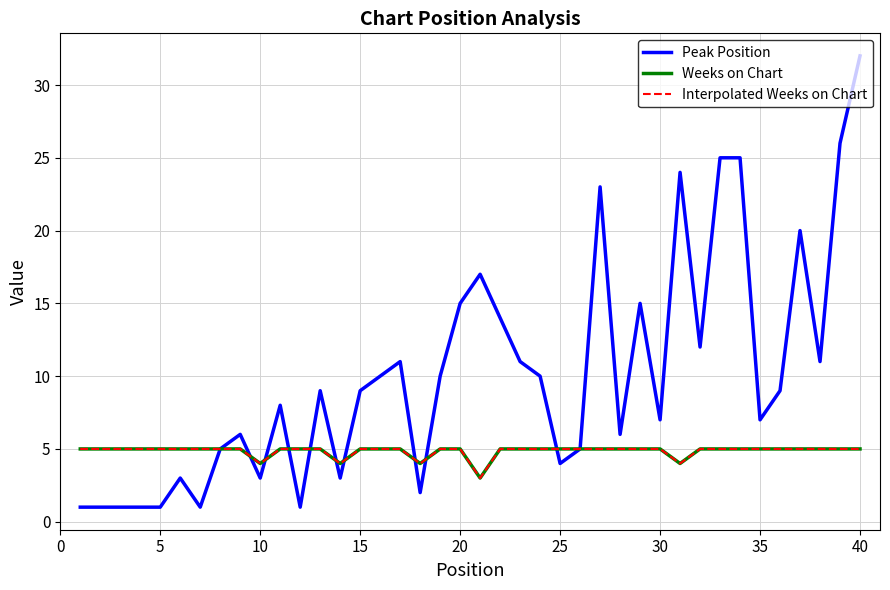

Does the chart display data point markers on the line(s)?

No